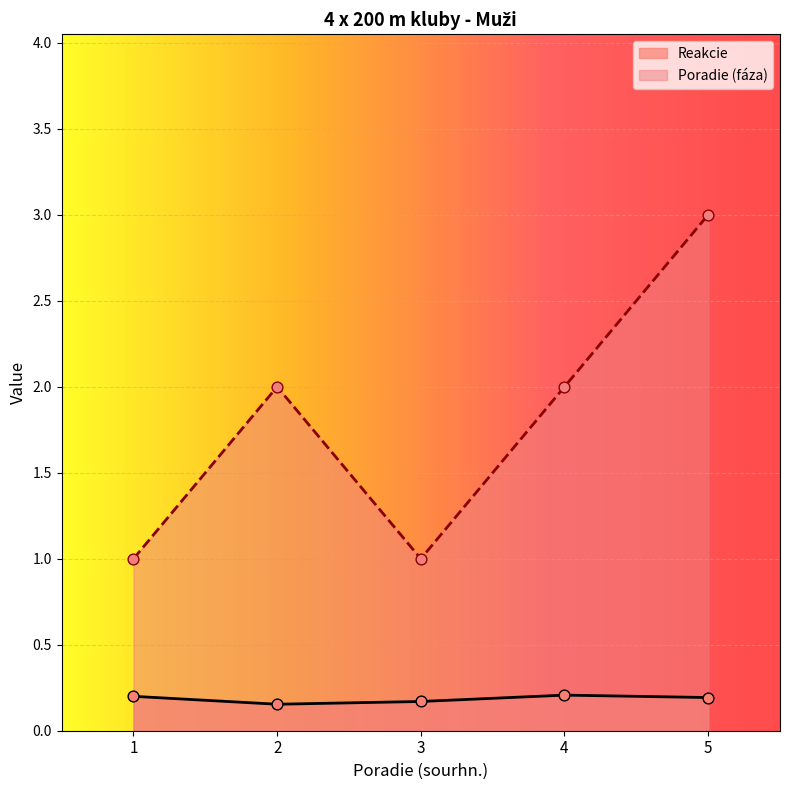

Which series contains the lowest Y value?

Reakcie